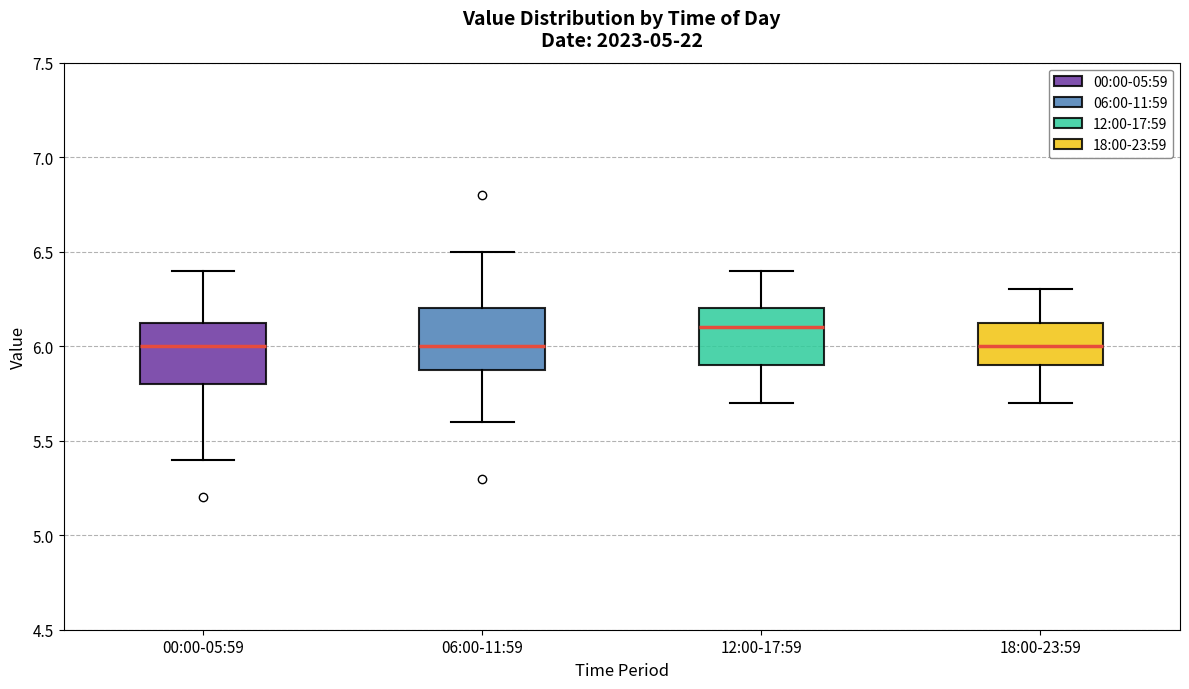

Reading left to right, transcribe this box plot: for each box, give where its median line is, the range the box spans, and where its two whiskers end, as read against the y-axis. The values are not printed on the chart, so give them approximately, as read against the axis.

00:00-05:59: median 6.00, box 5.80 to 6.15, whiskers 5.40 to 6.40
06:00-11:59: median 6.00, box 5.90 to 6.20, whiskers 5.60 to 6.50
12:00-17:59: median 6.10, box 5.90 to 6.20, whiskers 5.70 to 6.40
18:00-23:59: median 6.00, box 5.90 to 6.15, whiskers 5.70 to 6.30